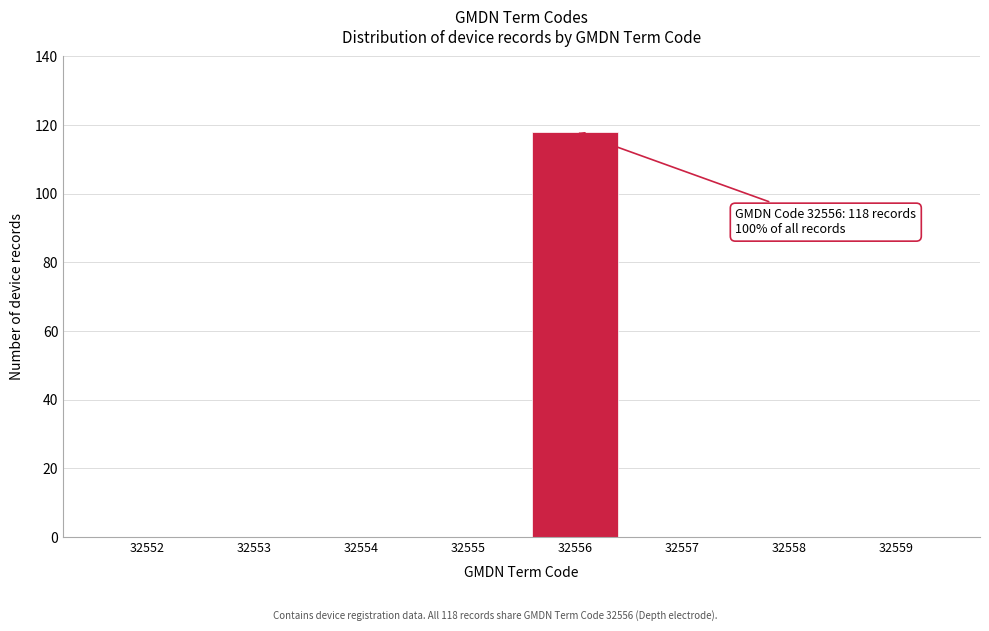

Reading left to right, list all the values displayed in this chart.

32552=0	32553=0	32554=0	32555=0	32556=118	32557=0	32558=0	32559=0